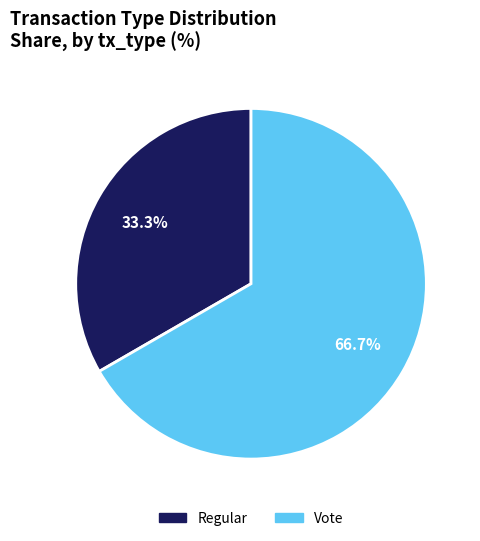

To the nearest percent, what is the combined percentage of Vote and Regular?

100%